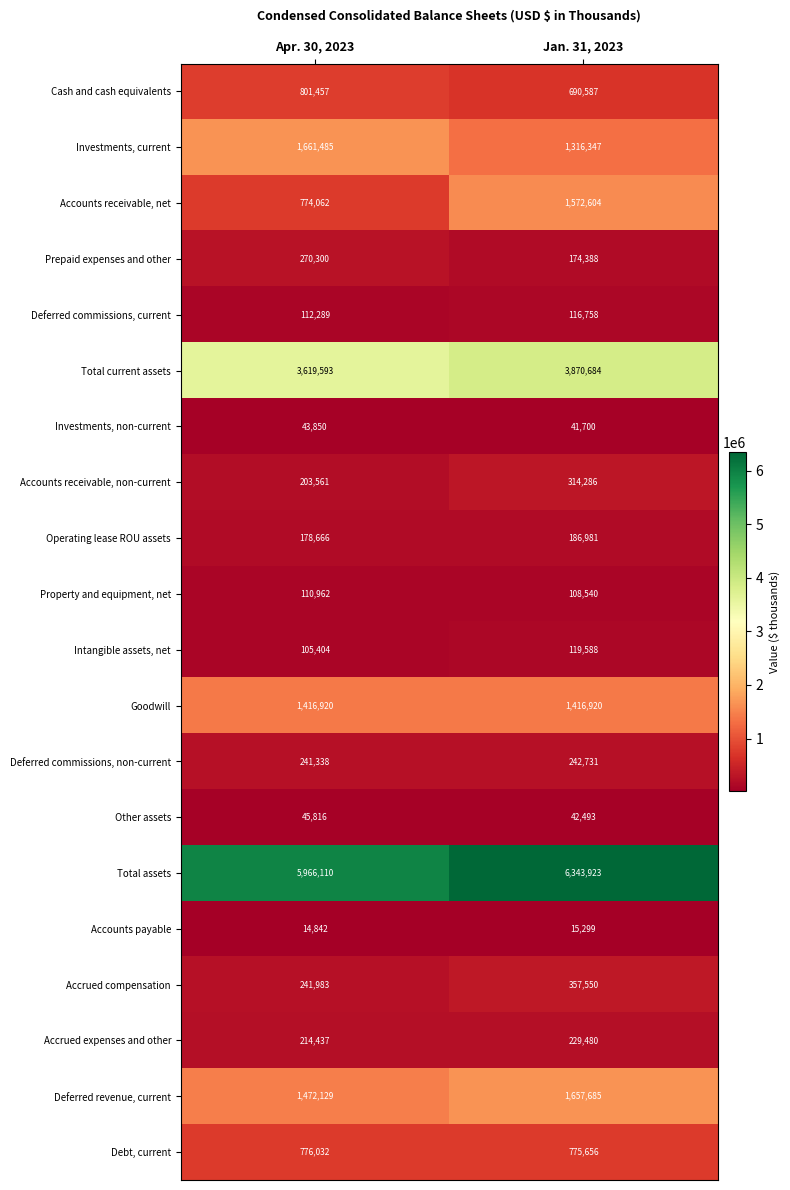

What is the sum of all Property and equipment, net values?

219502